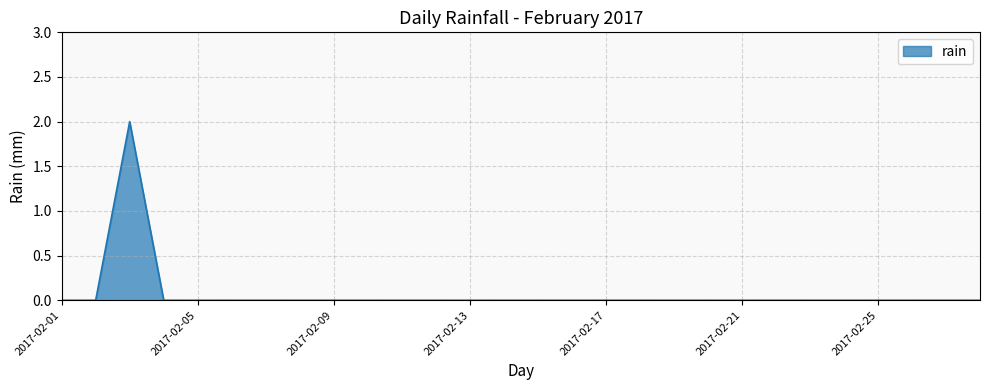

How many values are between 0 and 1?

27